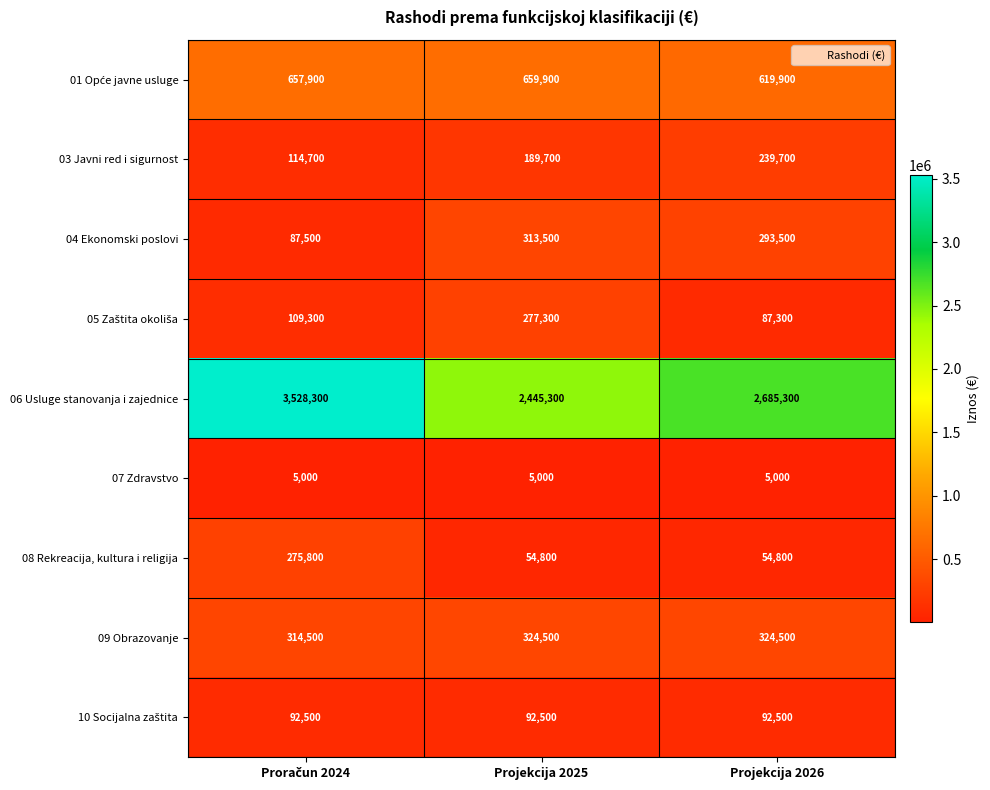

How many 06 Usluge stanovanja i zajednice values are between 2445300 and 3528300?

3